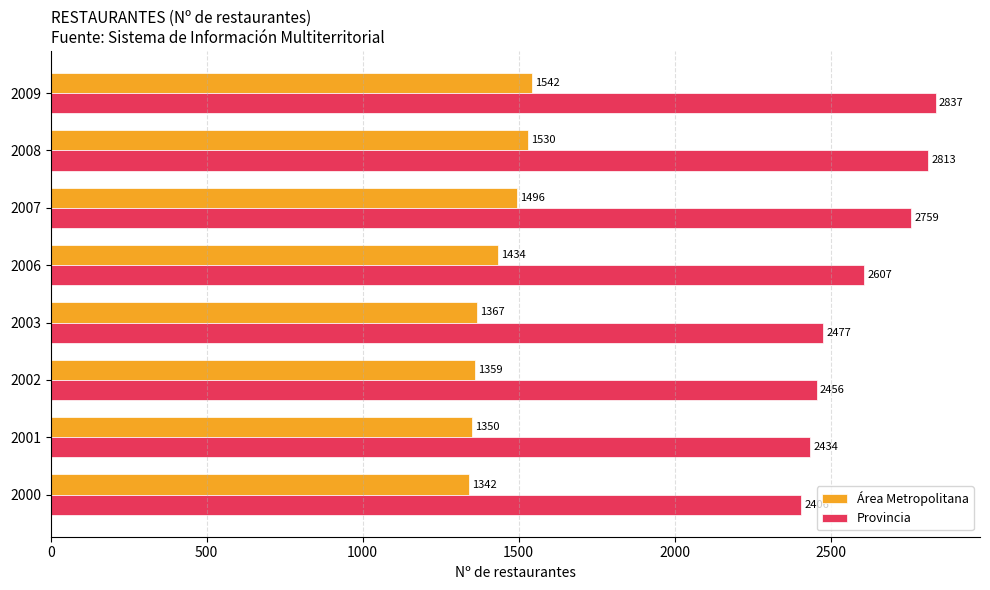

What is the spread (max minus min) of values at 2003?

1110